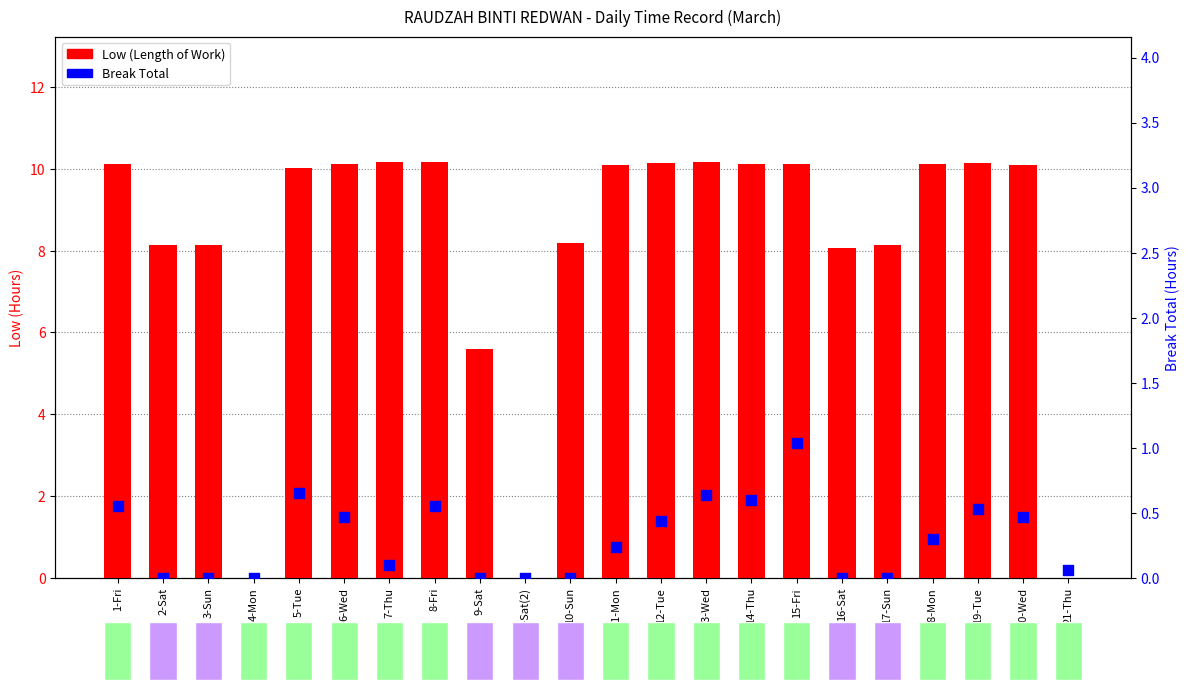

Which series contains the lowest Y value?

Low (Length of Work)